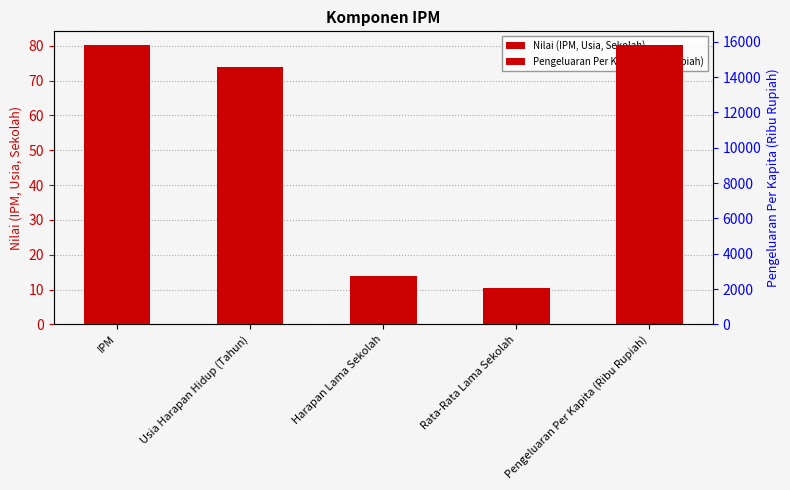

How many data points are above 73?

2